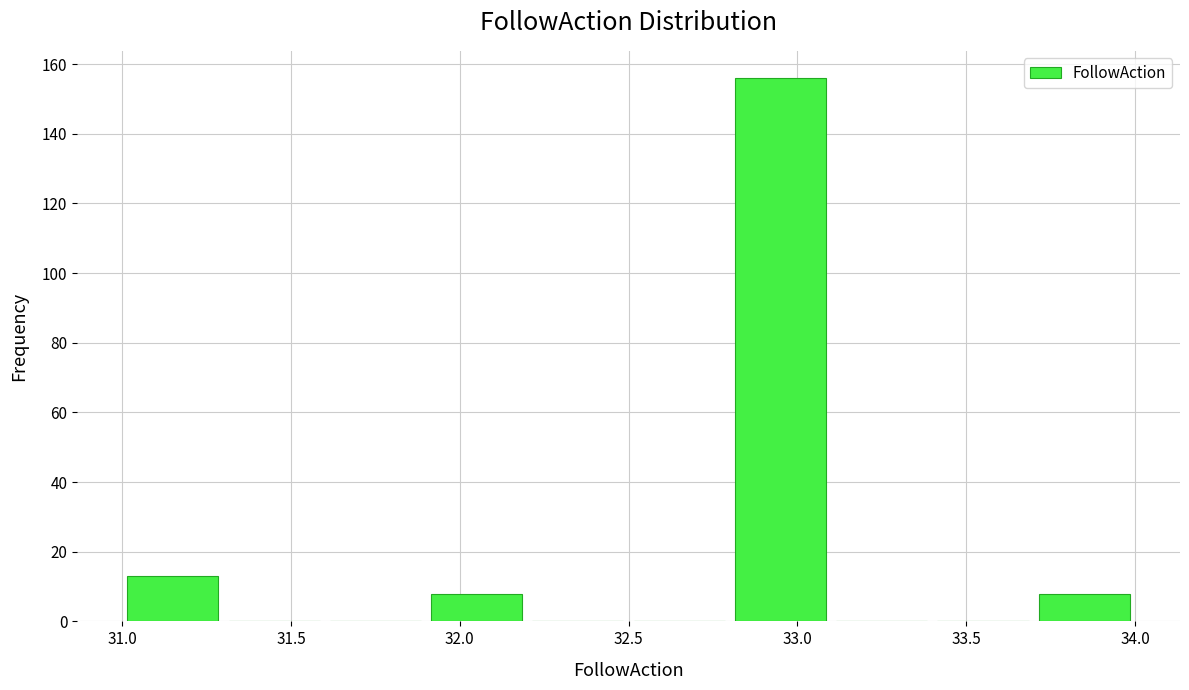

Which range on the x-axis has the tallest bar?

32.8 to 33.1